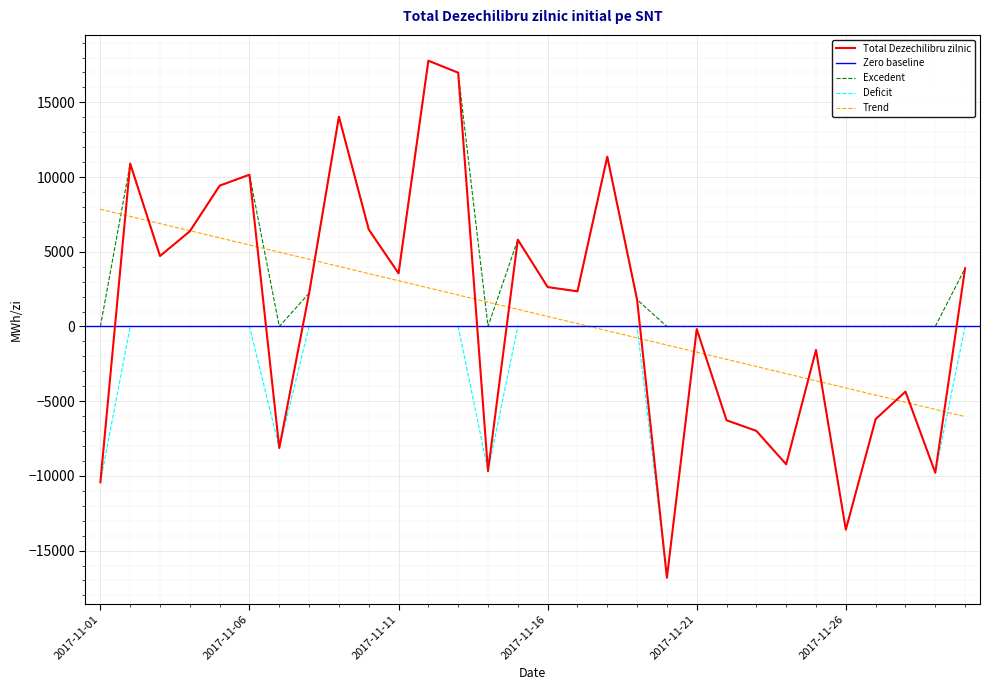

How many values exceed 2352?

15